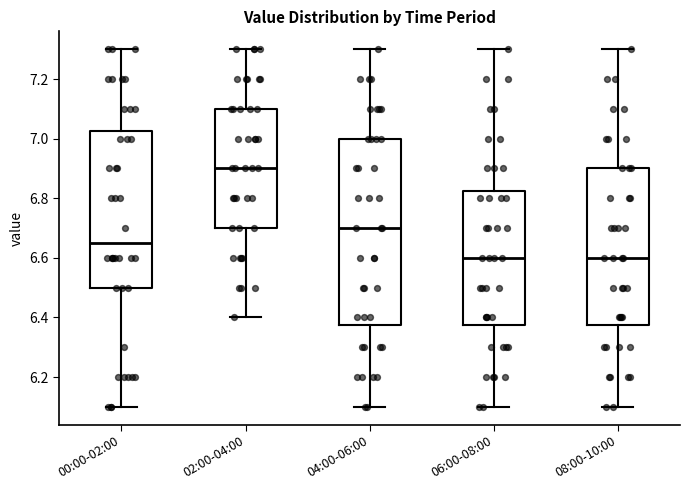

Where does the upper whisker of the box for 08:00-10:00 end on the y-axis? The values are not printed on the chart, so give them approximately, as read against the axis.

7.30